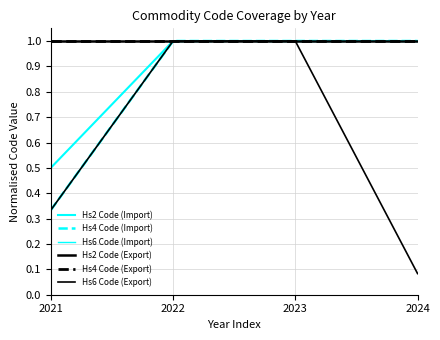

Is it true that Hs4 Code (Import) equals 0.5 at 2023?

False